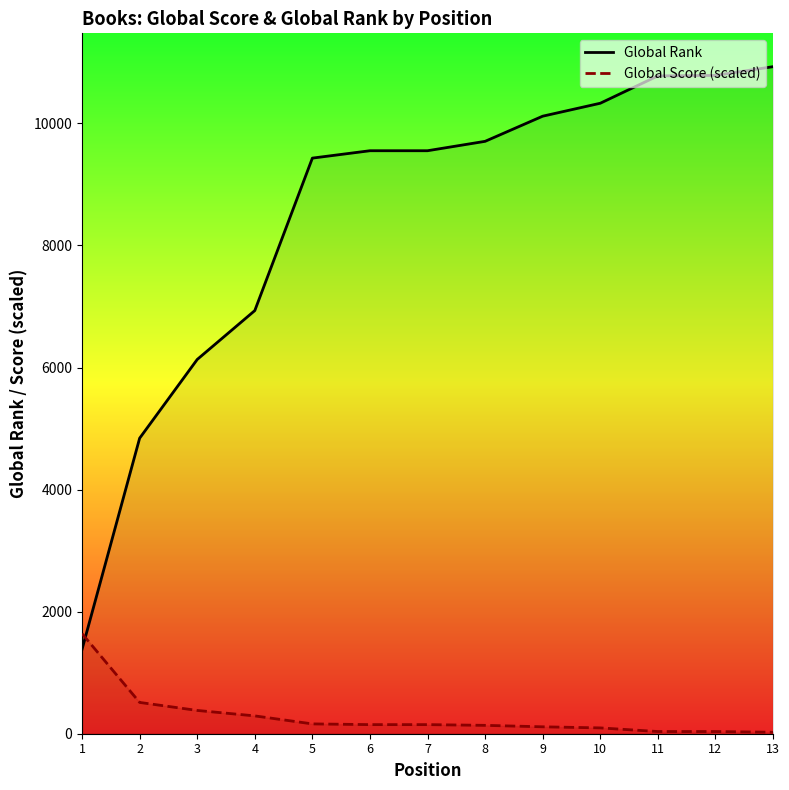

Reading right to left, what are all the values shown in this chart?

Global Rank: 10929.0	10786.0	10778.0	10330.0	10118.0	9706.0	9552.0	9552.0	9431.0	6933.0	6132.0	4842.0	1384.0
Global Score (scaled): 23.8	35.8	35.8	95.4	113.3	137.1	149.0	149.0	161.0	292.1	381.5	512.7	1639.3